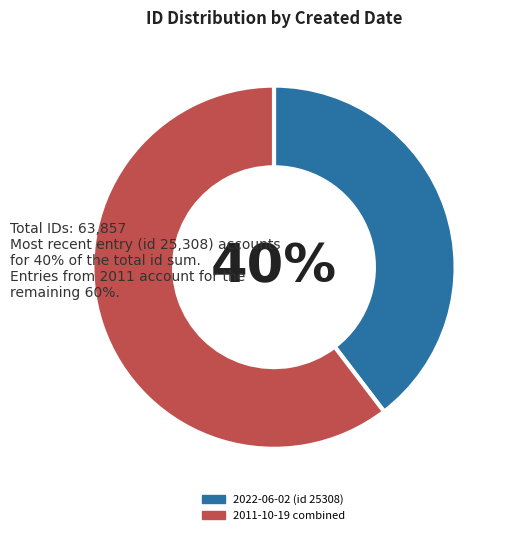

Which slice is the smallest?

2022-06-02 (id 25308)